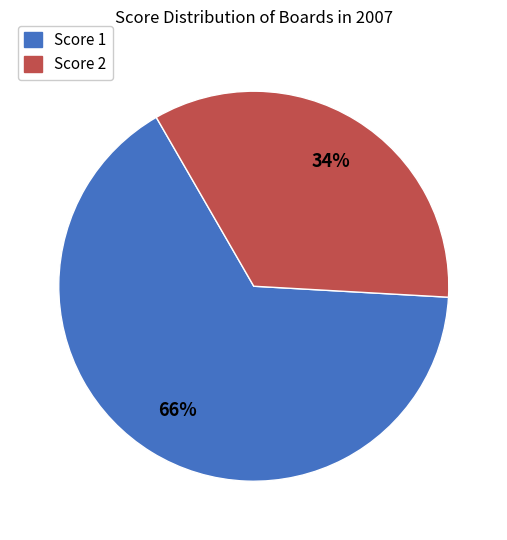

To the nearest percent, what is the average slice percentage?

50%